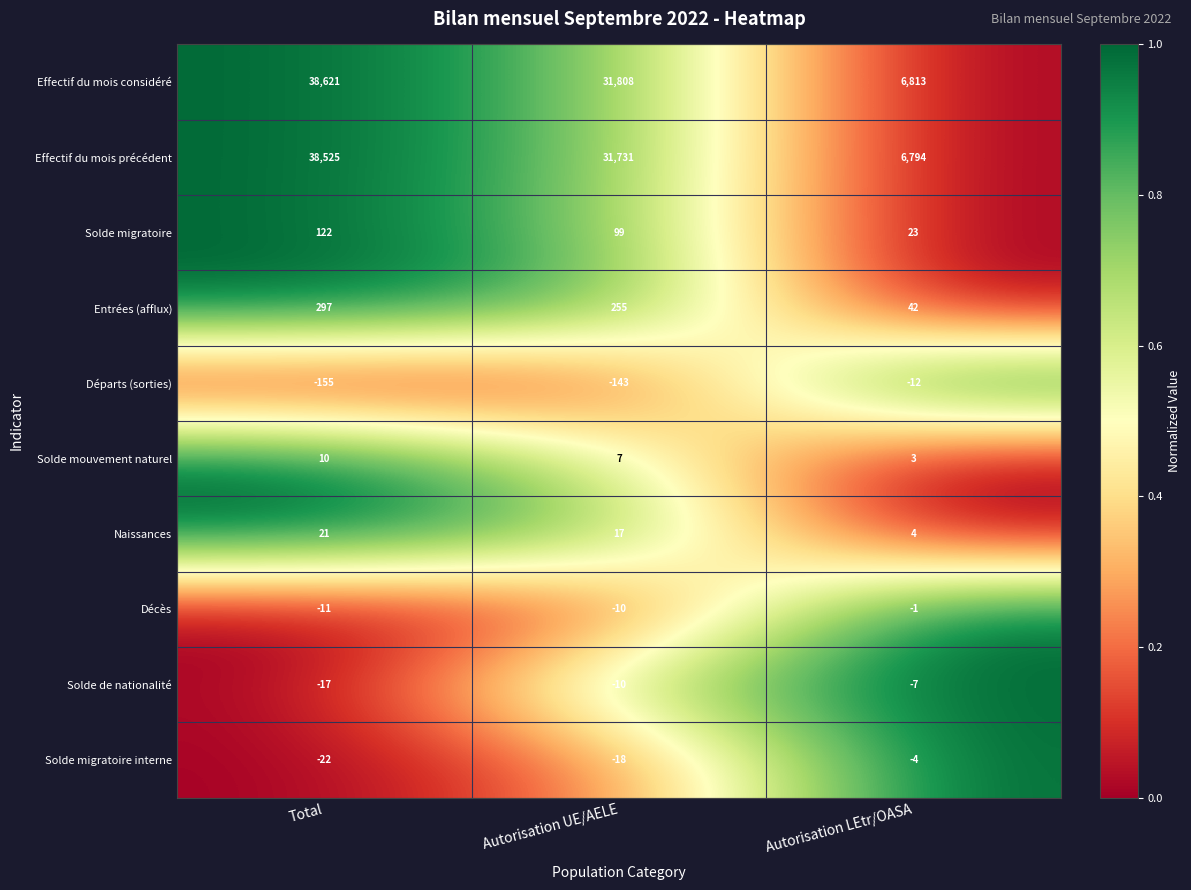

The value of Effectif du mois considéré at Total is 38621. True or false?

True